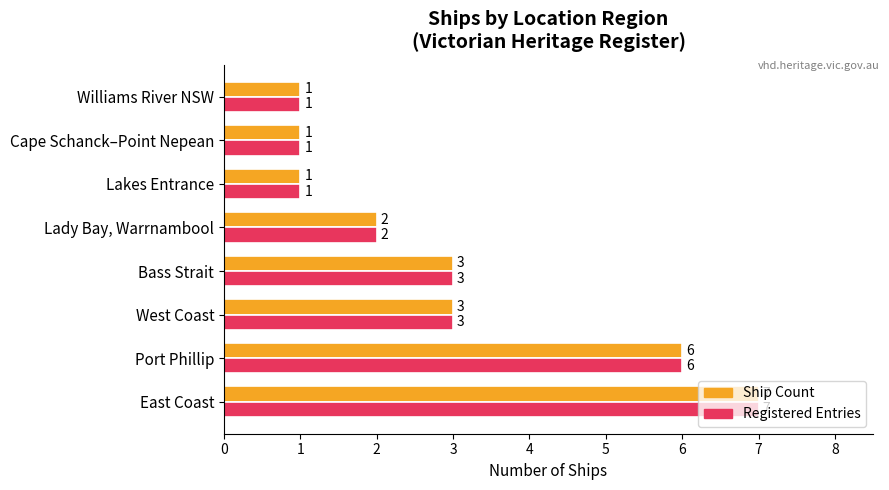

What is the average value of the Ship Count series?

3